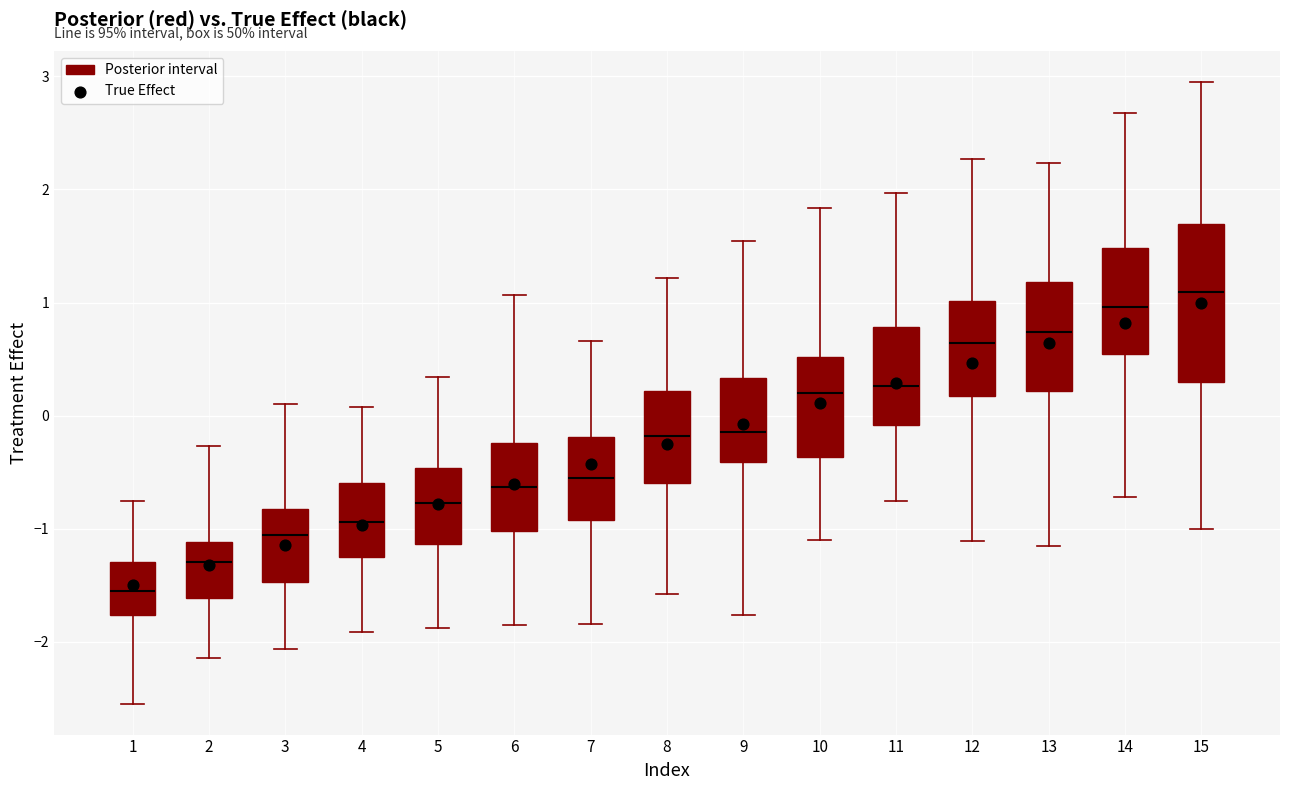

Comparing the boxes themselves (not the whiskers), which one is the tallest?

15